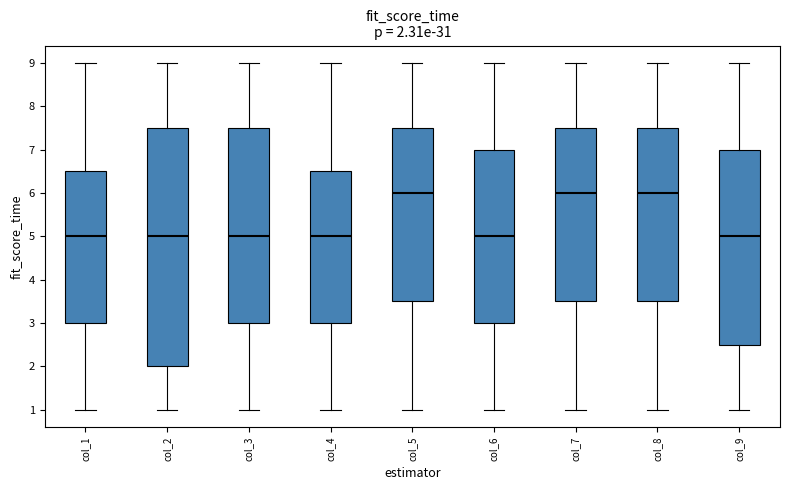

Which box is the tallest, from its lower edge to its upper edge?

col_2